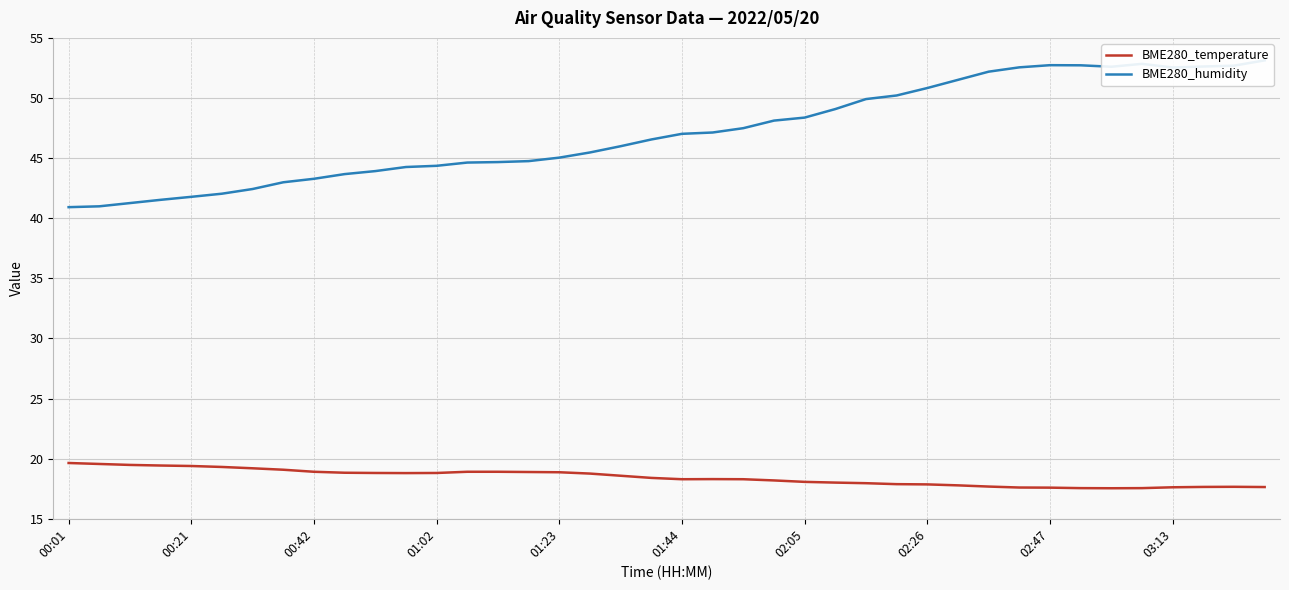

At how many categories does at least one series exceed 32?

40